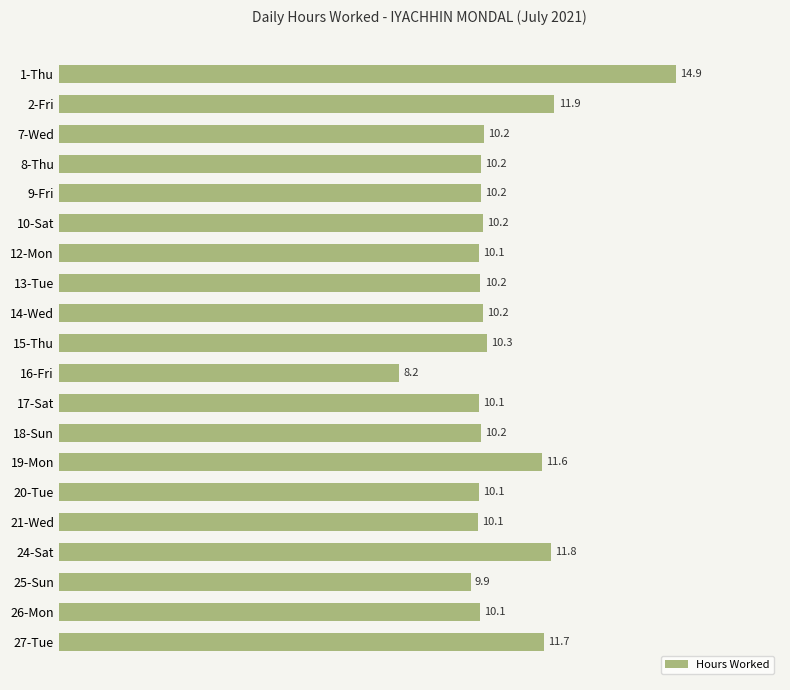

Which category has the lowest value across all series?

16-Fri